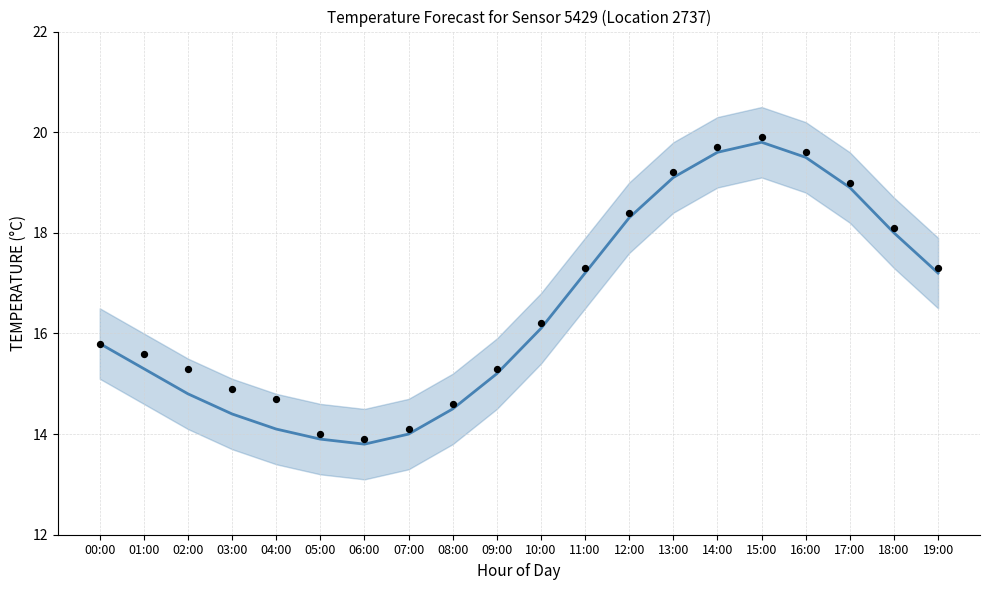

What is the change in value from 03:00 to 16:00?

+5.1